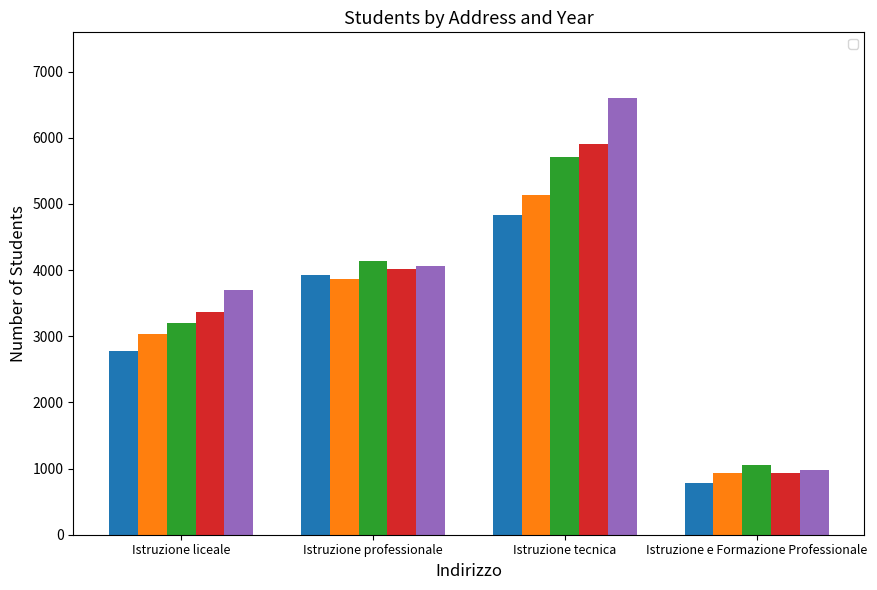

Reading left to right, list all the values displayed in this chart.

_2012_2013: 2776	3923	4829	784
_2013_2014: 3035	3867	5134	929
_2014_2015: 3197	4135	5709	1050
_2015_2016: 3359	4011	5912	933
_2016_2017: 3696	4064	6602	975